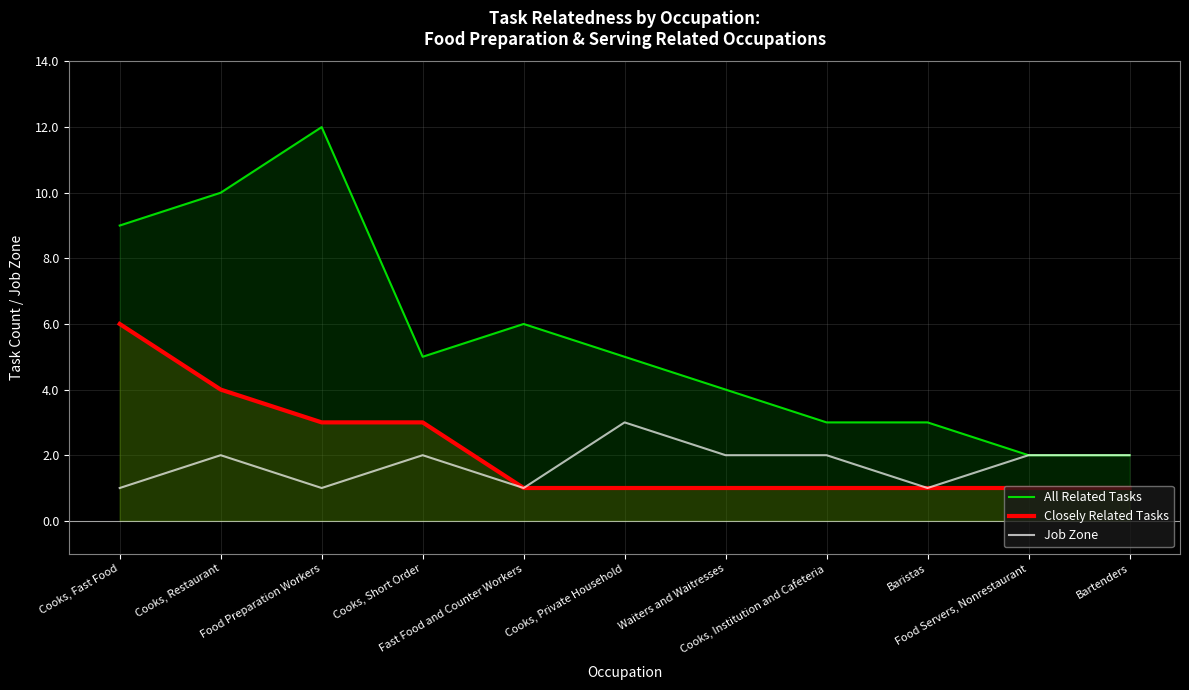

Count the All Related Tasks values in the range 3 to 9.

7